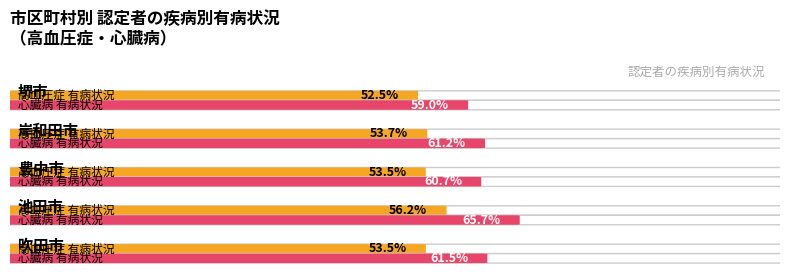

Count the 有病状況(%)_高血圧症 values in the range 0 to 1.

5